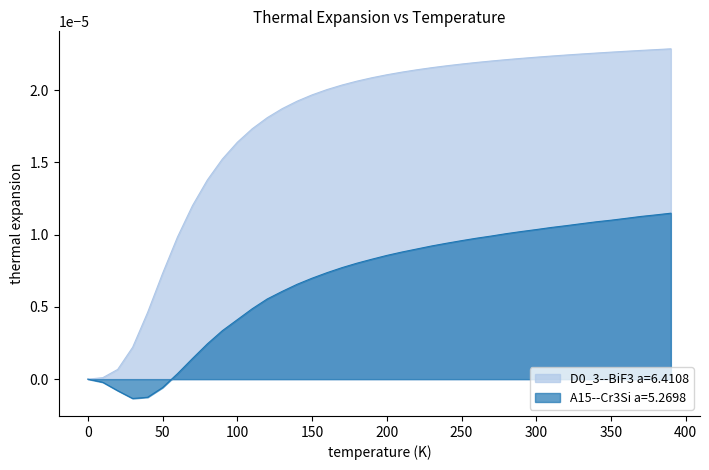

Which series has the widest spread of values?

D0_3--BiF3 a=6.4108